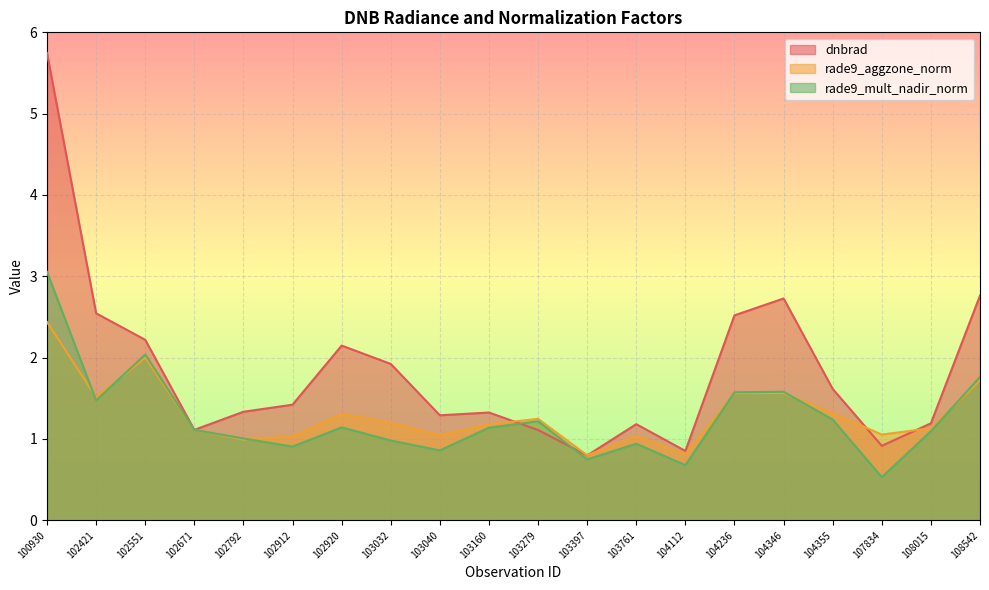

Between which two adjacent categories do rade9_aggzone_norm and dnbrad first intersect?

103160 and 103279